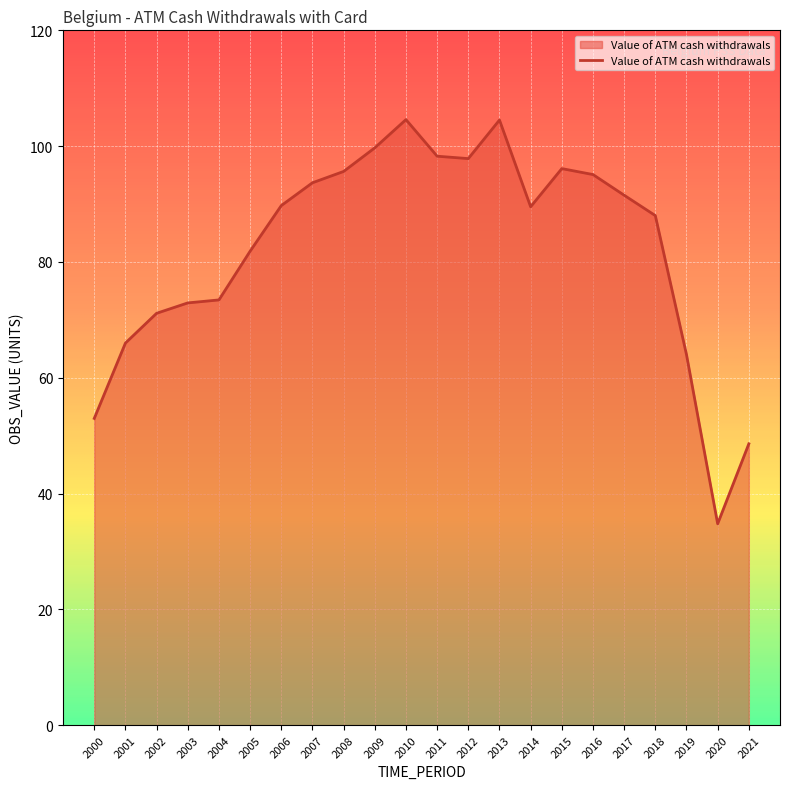

What is the difference between the values at 2019 and 2001?

2.0